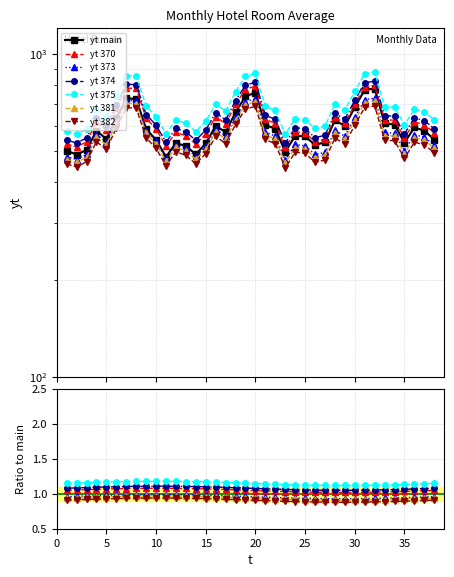

What is the value of the 5th point from the left?

545